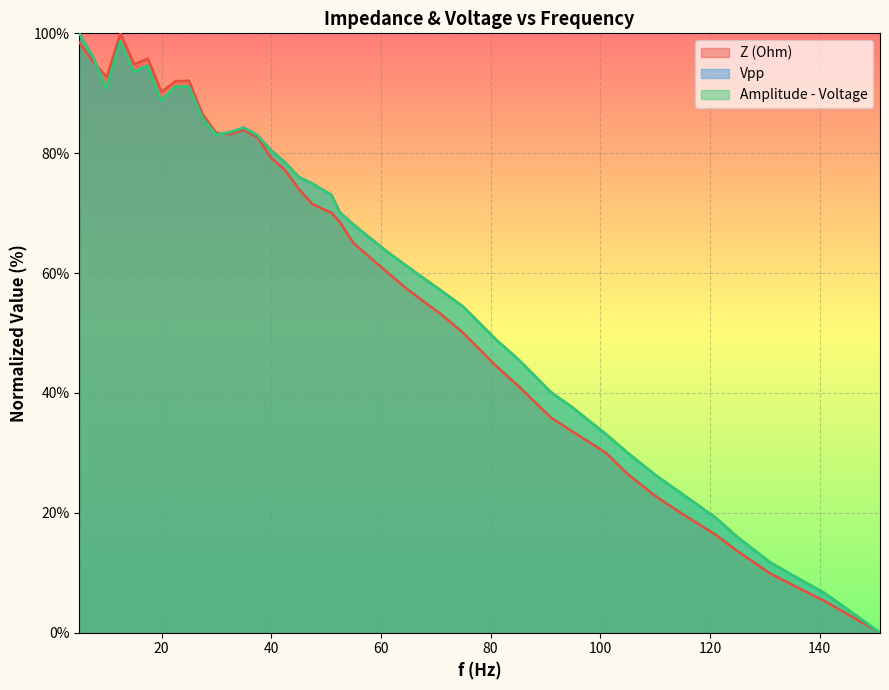

How many data points in Vpp are less than 70?

20